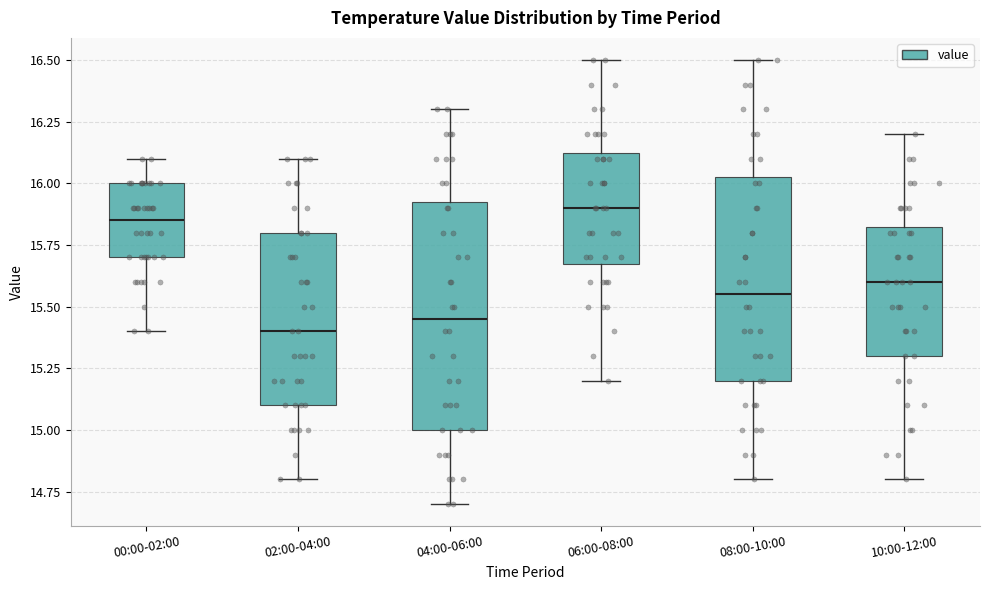

Where does the lower whisker of the box for 04:00-06:00 end on the y-axis? The values are not printed on the chart, so give them approximately, as read against the axis.

14.70